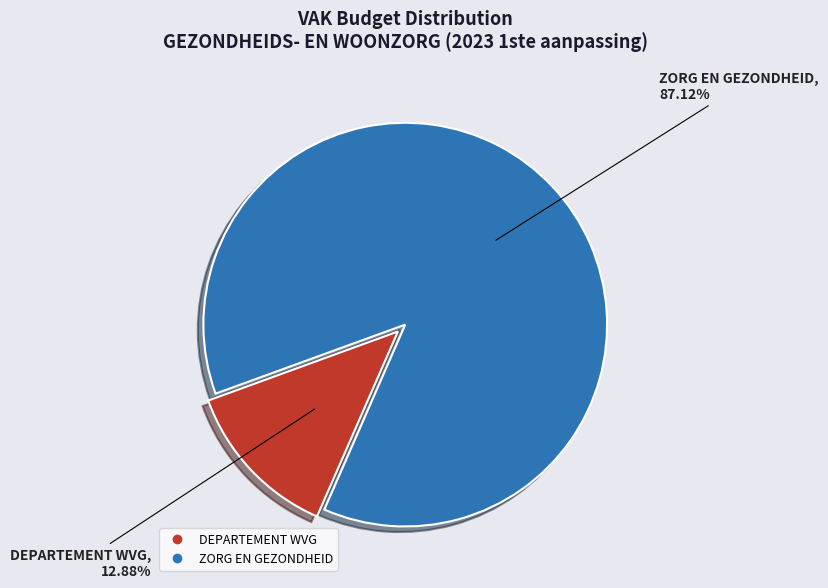

What is the largest slice in the pie chart?

ZORG EN GEZONDHEID